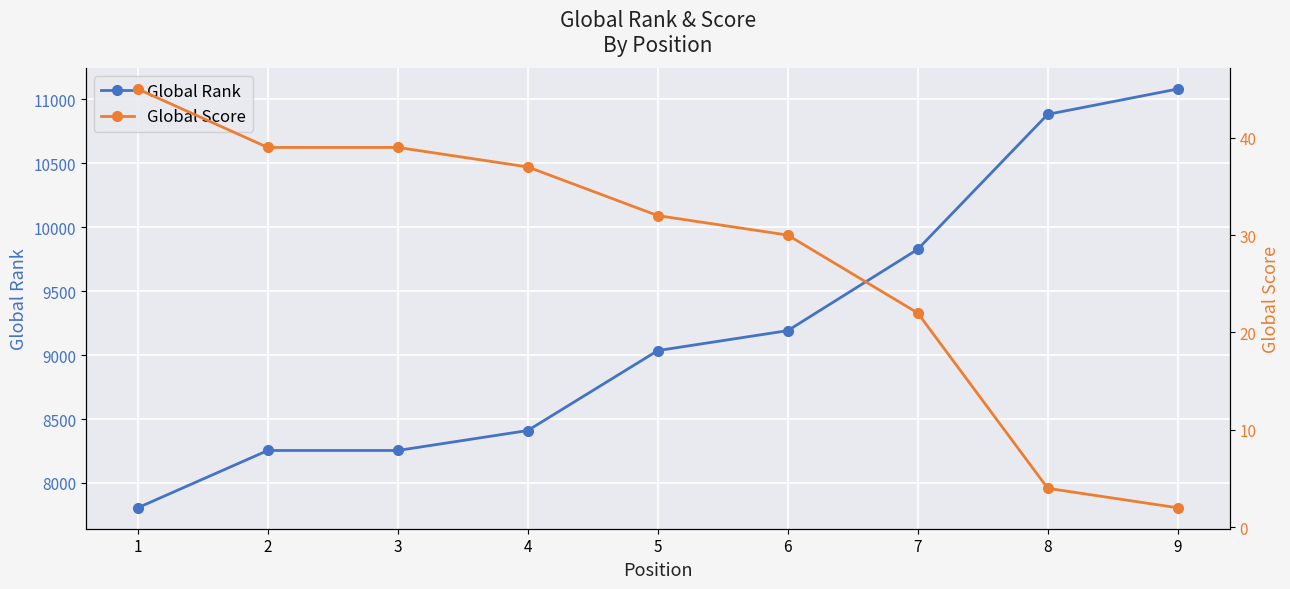

Which series has the widest spread of values?

Global Rank